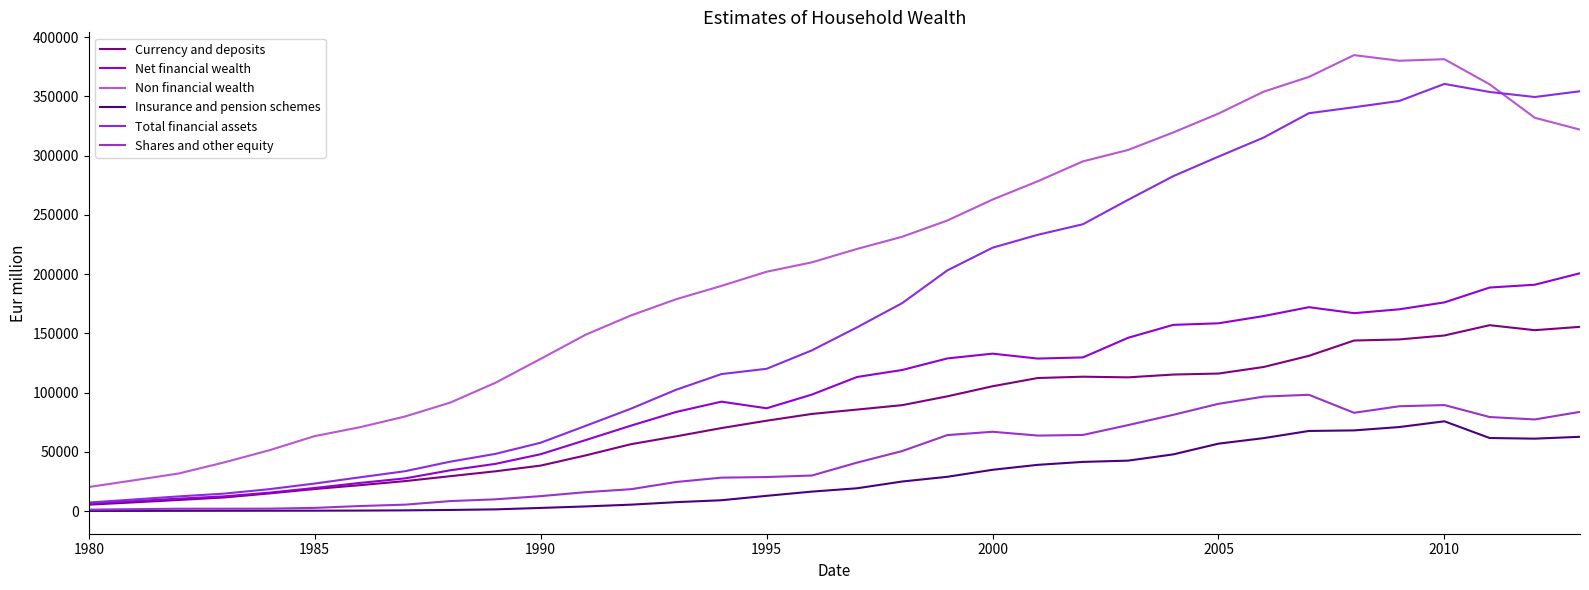

Rank the series by their maximum value, from highest to lowest.

Non financial wealth, Total financial assets, Net financial wealth, Currency and deposits, Shares and other equity, Insurance and pension schemes